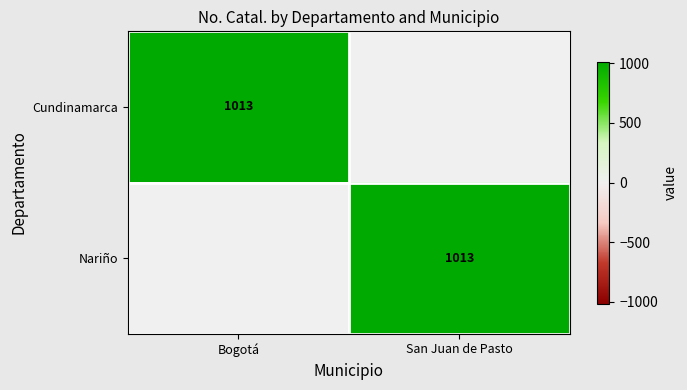

True or false: Cundinamarca has a value of 1361 at Bogotá.

False